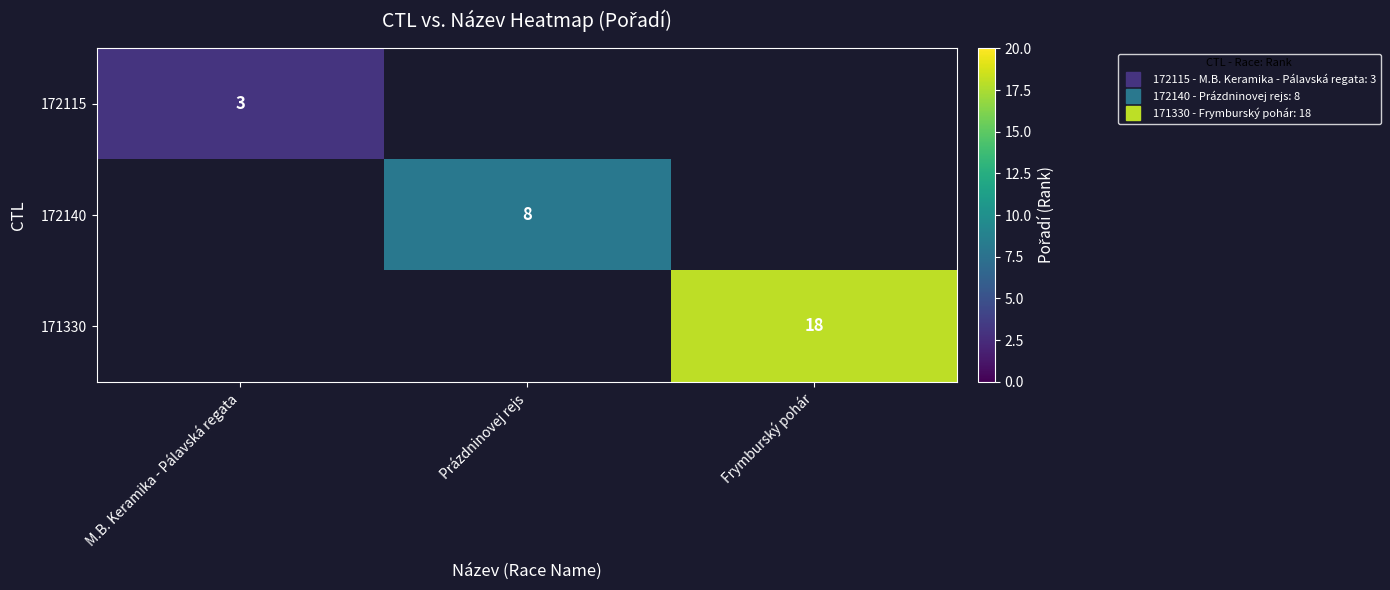

What is the maximum value shown in the chart?

18.0